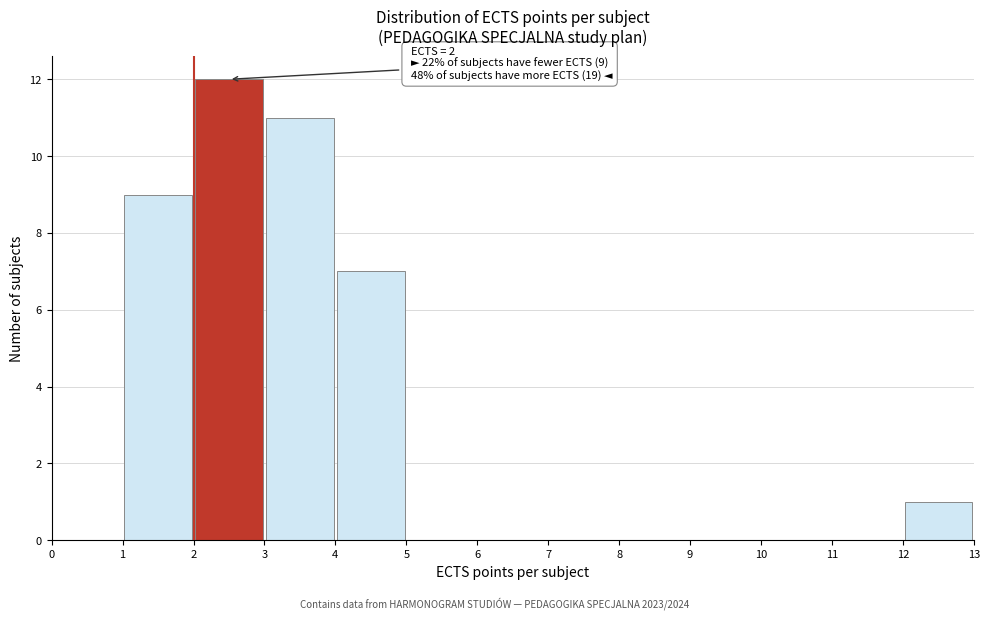

Over which range of the x-axis is the bar tallest?

2 to 3